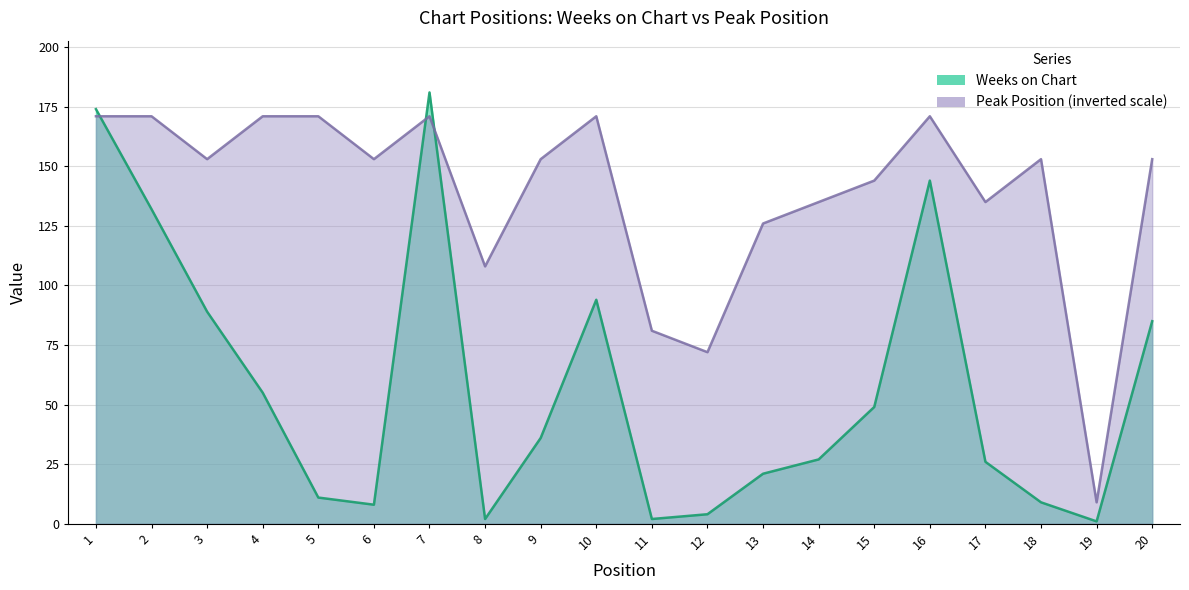

At which label does Peak Position first exceed 153?

1